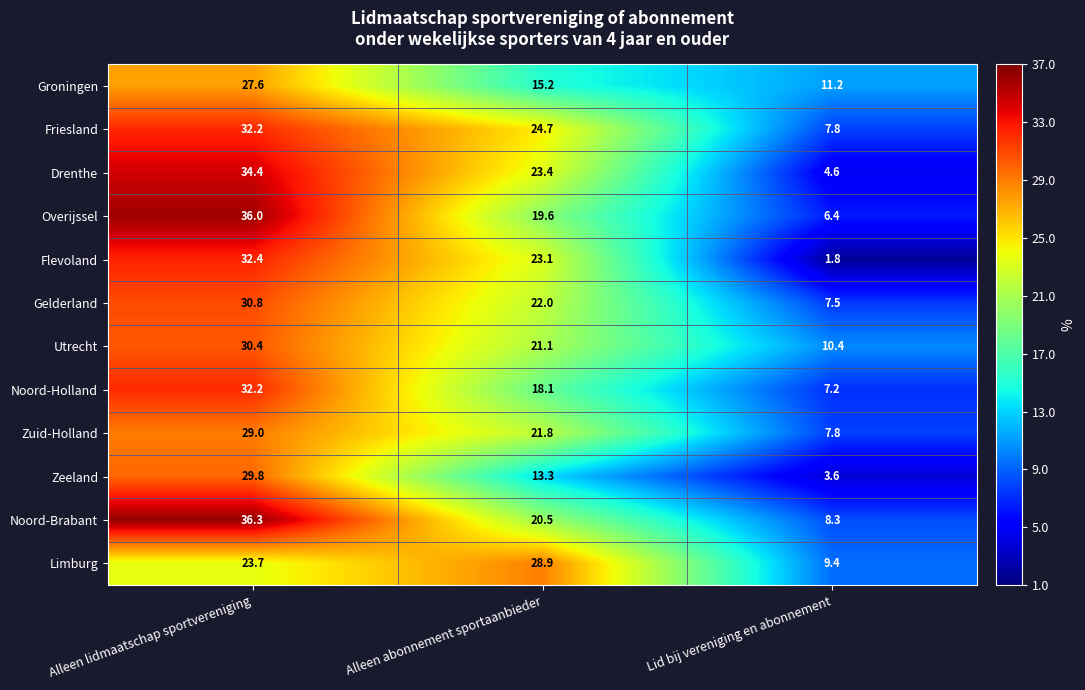

Where is Groningen nearest to the value 19?

Alleen abonnement sportaanbieder